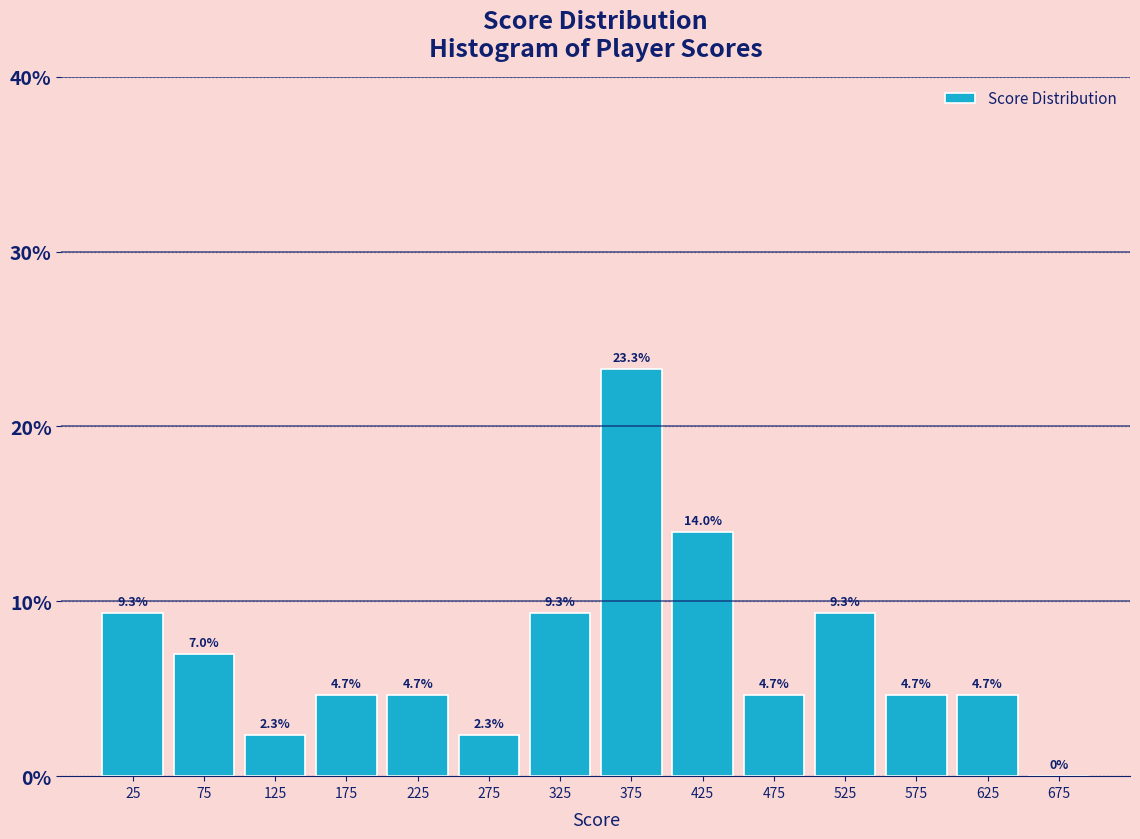

Reading left to right, list every bar in this chart as the range it spans on the x-axis followed by its height.

0 to 50: 9.3
50 to 100: 7.0
100 to 150: 2.3
150 to 200: 4.7
200 to 250: 4.7
250 to 300: 2.3
300 to 350: 9.3
350 to 400: 23.3
400 to 450: 14.0
450 to 500: 4.7
500 to 550: 9.3
550 to 600: 4.7
600 to 650: 4.7
650 to 700: 0.0